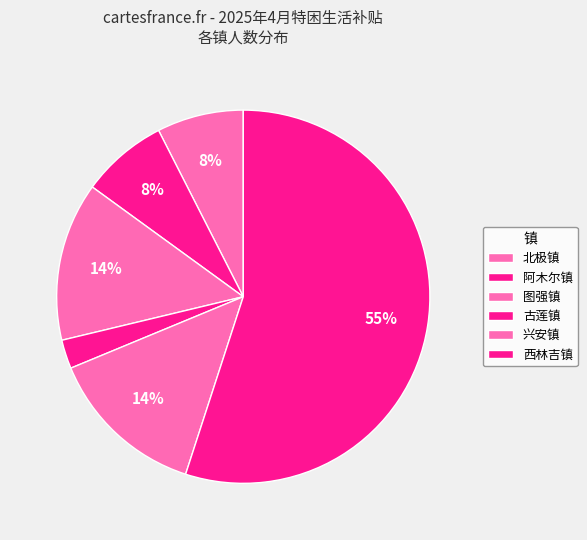

Do 图强镇 and 北极镇 together represent more than half of the pie?

No